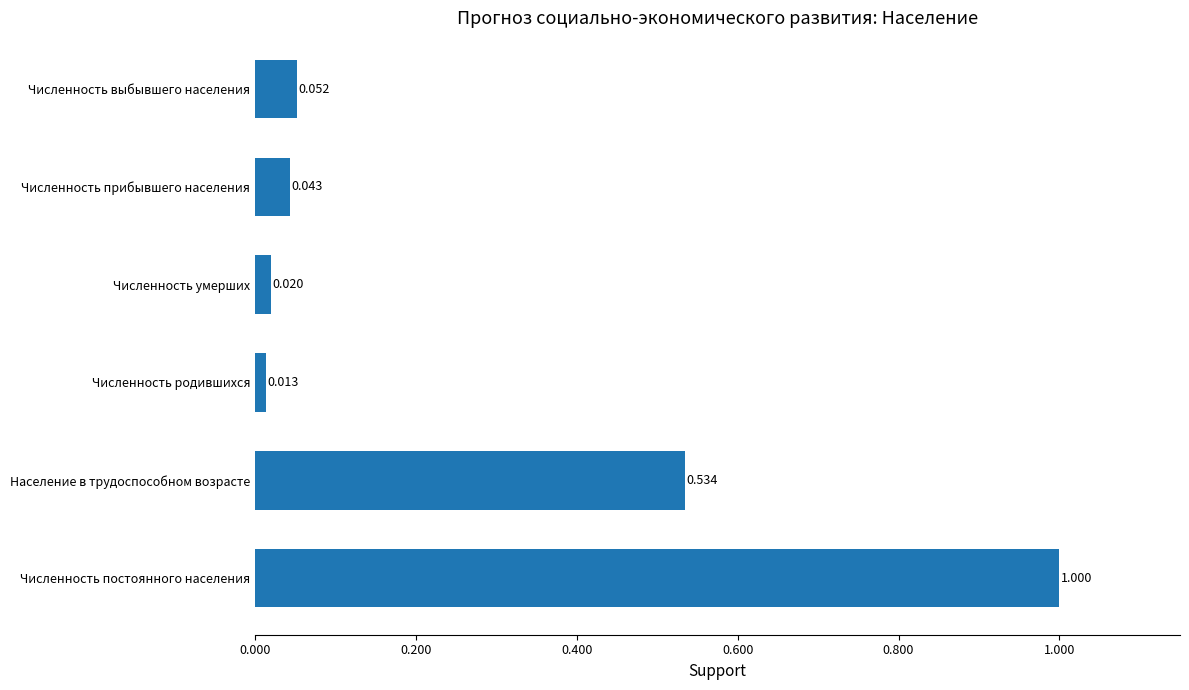

Where is the data nearest to the value 0?

Численность родившихся